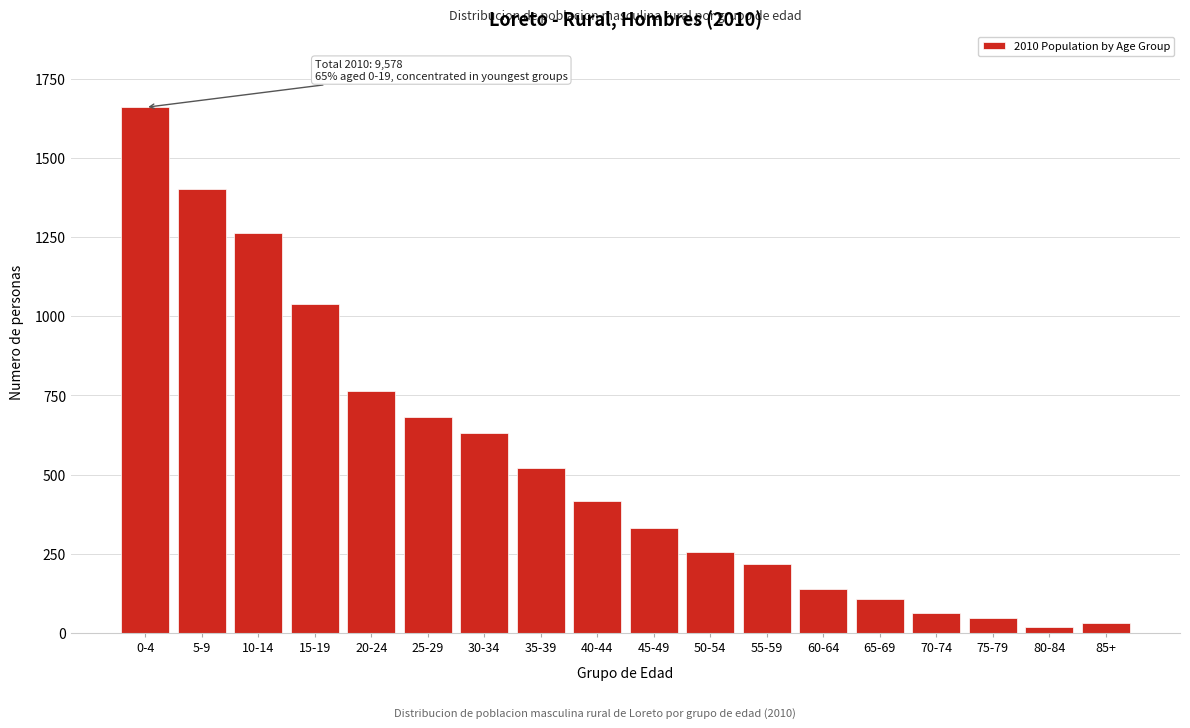

Reading right to left, what are all the values shown in this chart?

31	18	47	61	106	138	216	254	331	416	519	630	681	765	1040	1263	1402	1660